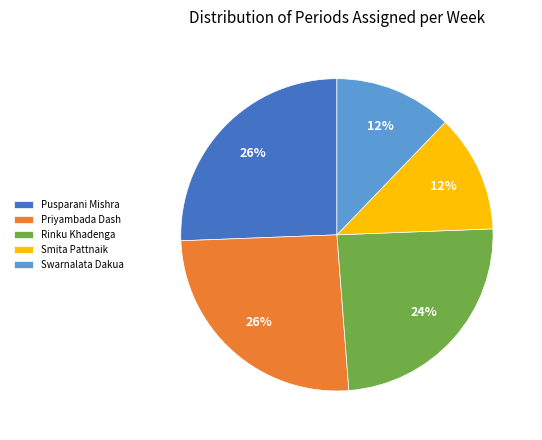

Do Pusparani Mishra and Swarnalata Dakua together represent more than half of the pie?

No